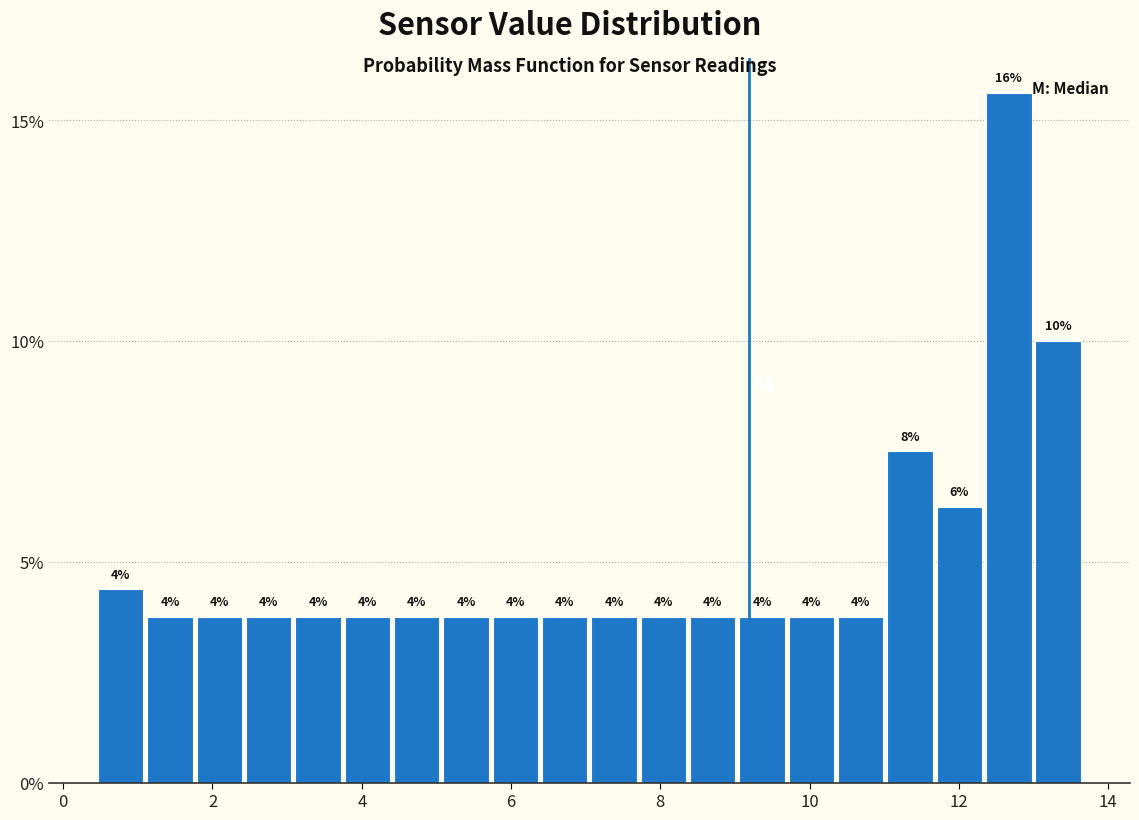

Read against the x-axis, roughly where is the centre of the tallest bar?

12.6